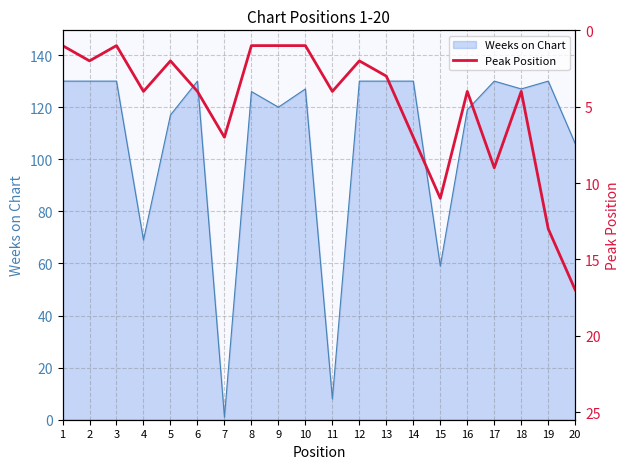

Is it true that Weeks on Chart equals 50 at 19?

False